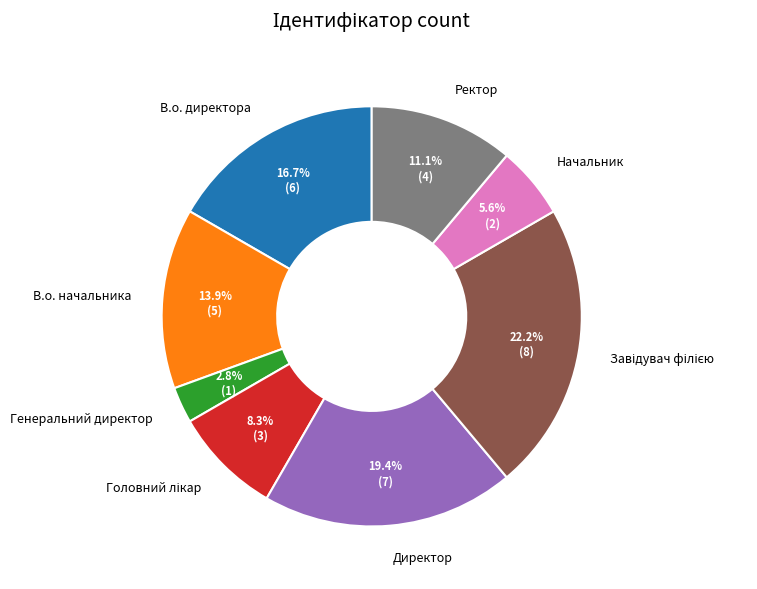

Does any single category account for the majority?

No